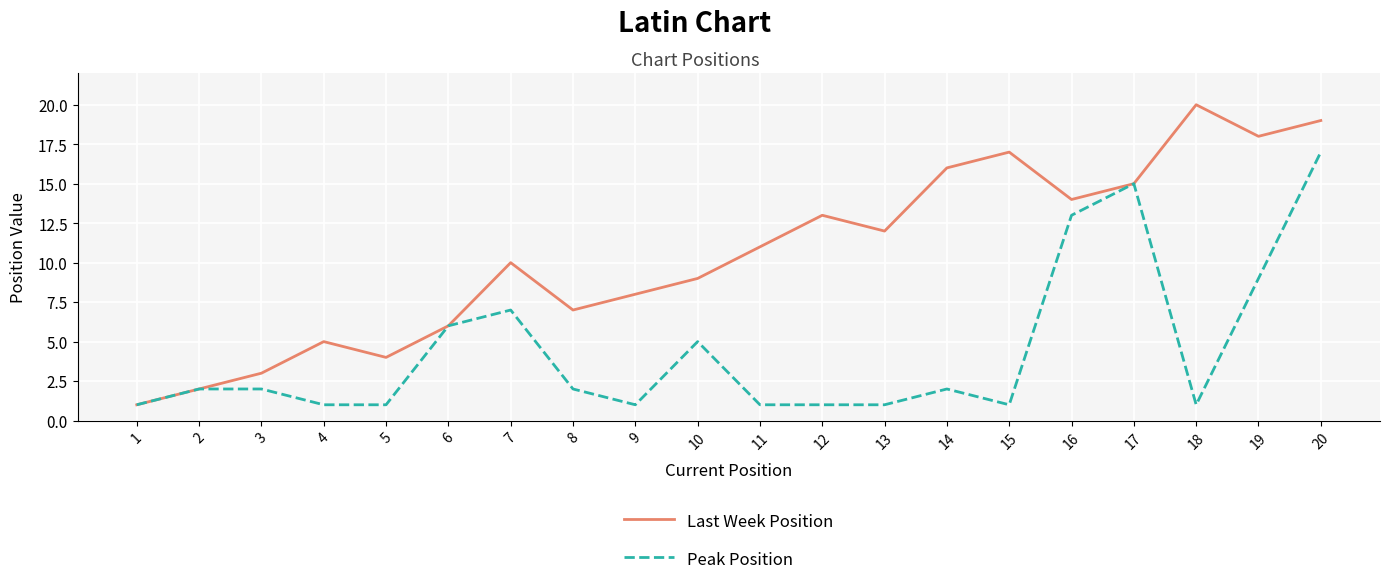

Count the number of categories in the chart.

20